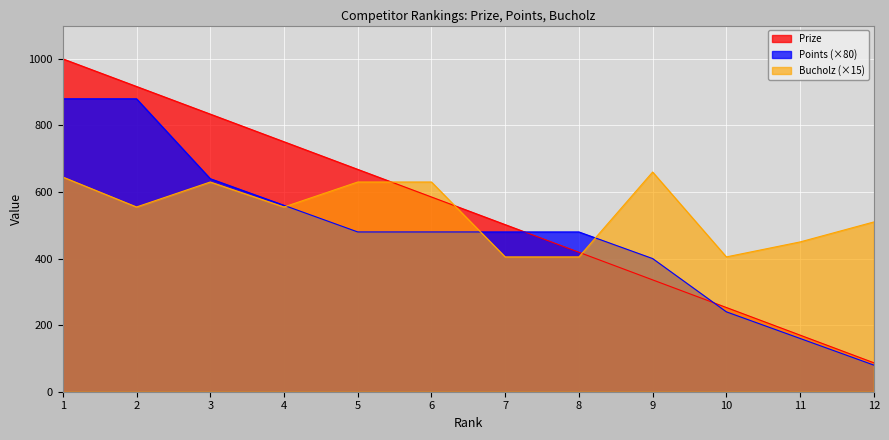

At which category is the sum across all series the highest?

1